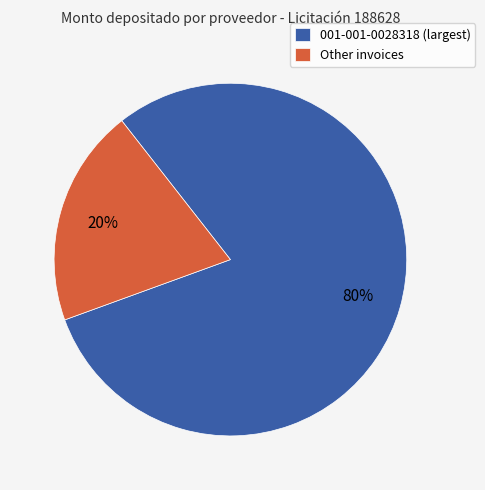

To the nearest percent, what is the average slice percentage?

50%